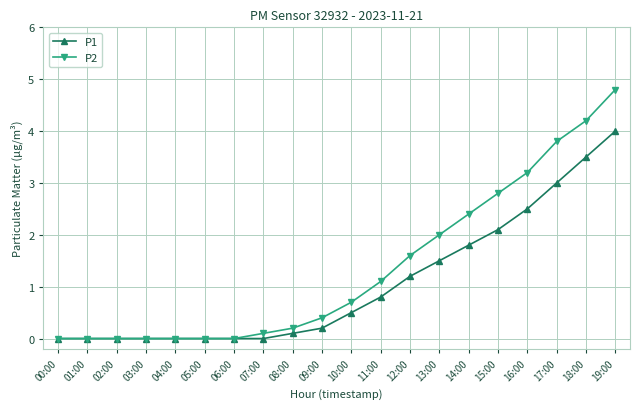

Which category has the highest value in the P1 series?

19:00